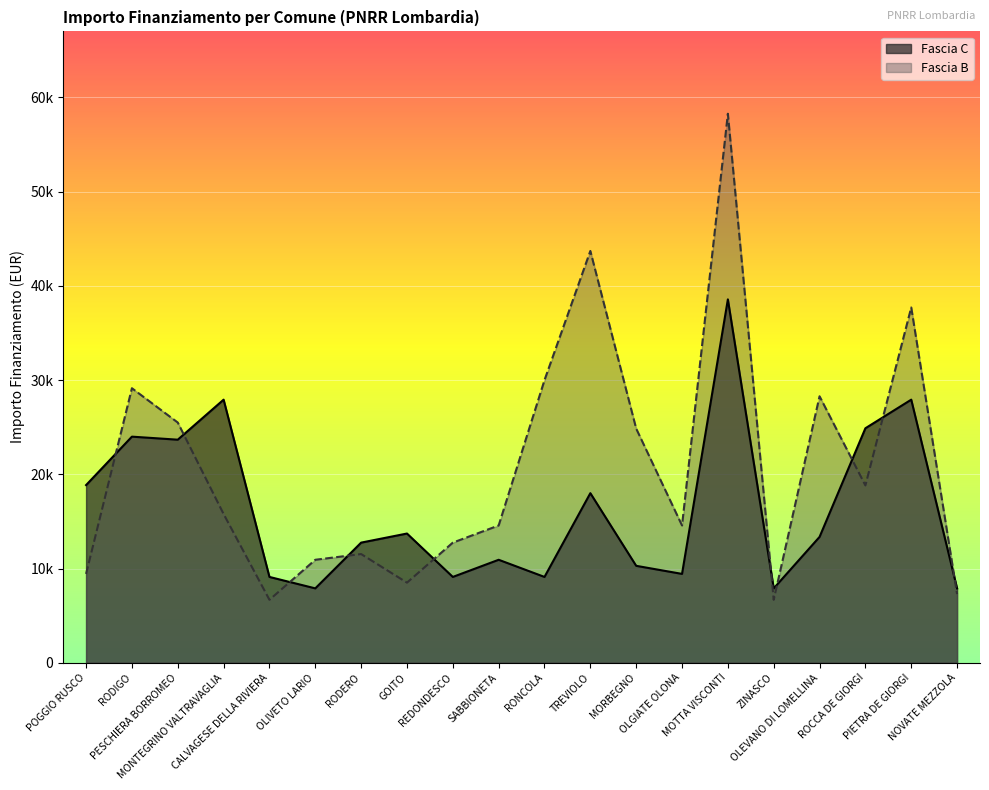

Rank the series at MOTTA VISCONTI from lowest to highest value.

Fascia C, Fascia B